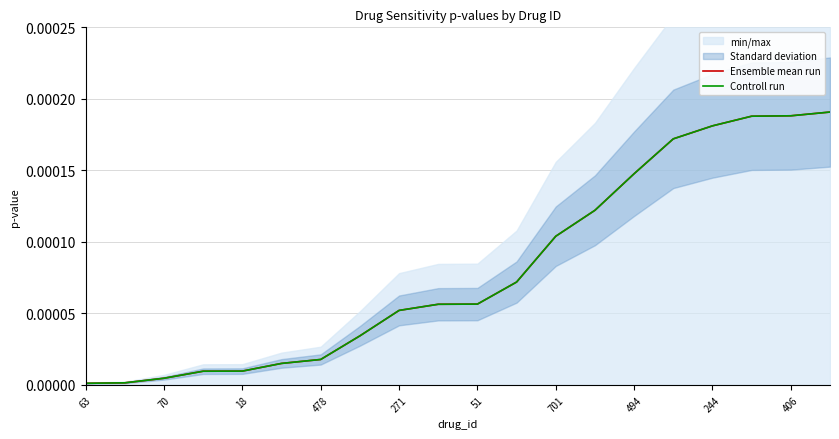

Which category has the highest value in the Ensemble mean run series?

19